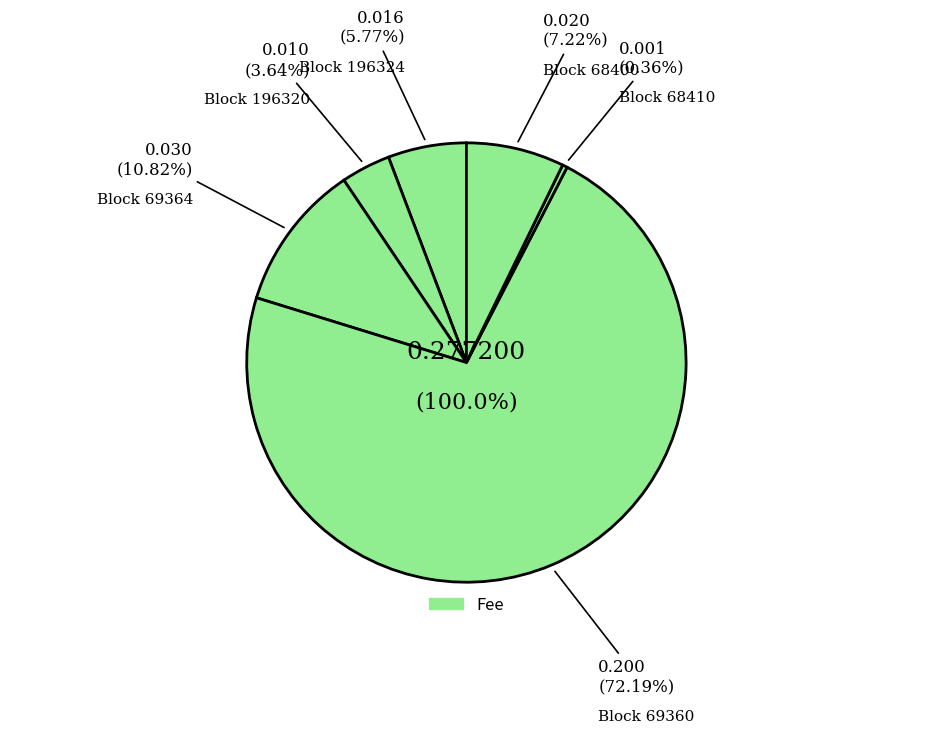

How many slices are in this pie chart?

6